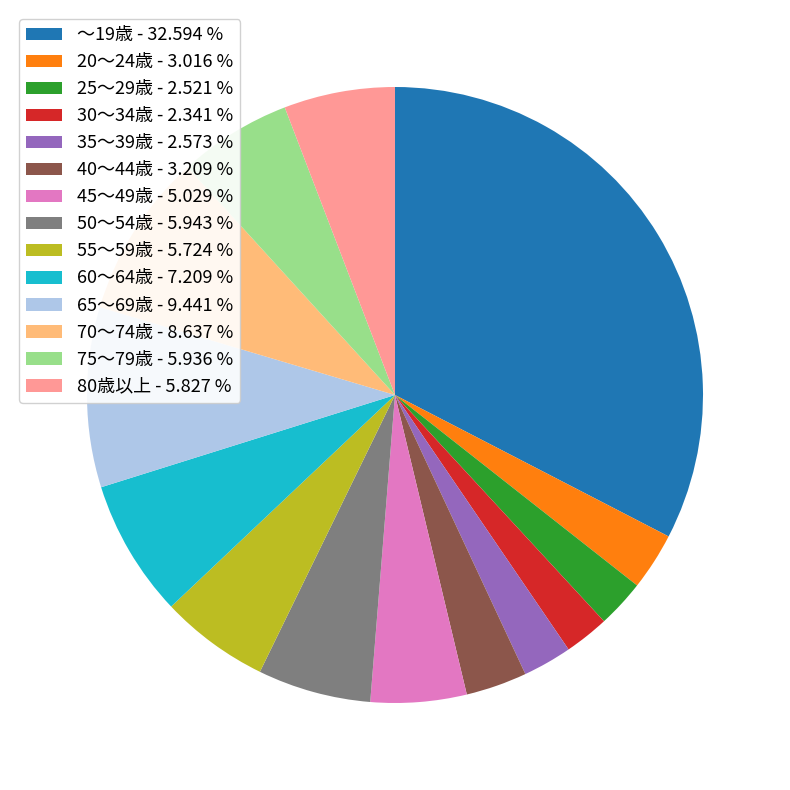

Is there any slice that represents more than half of the pie?

No